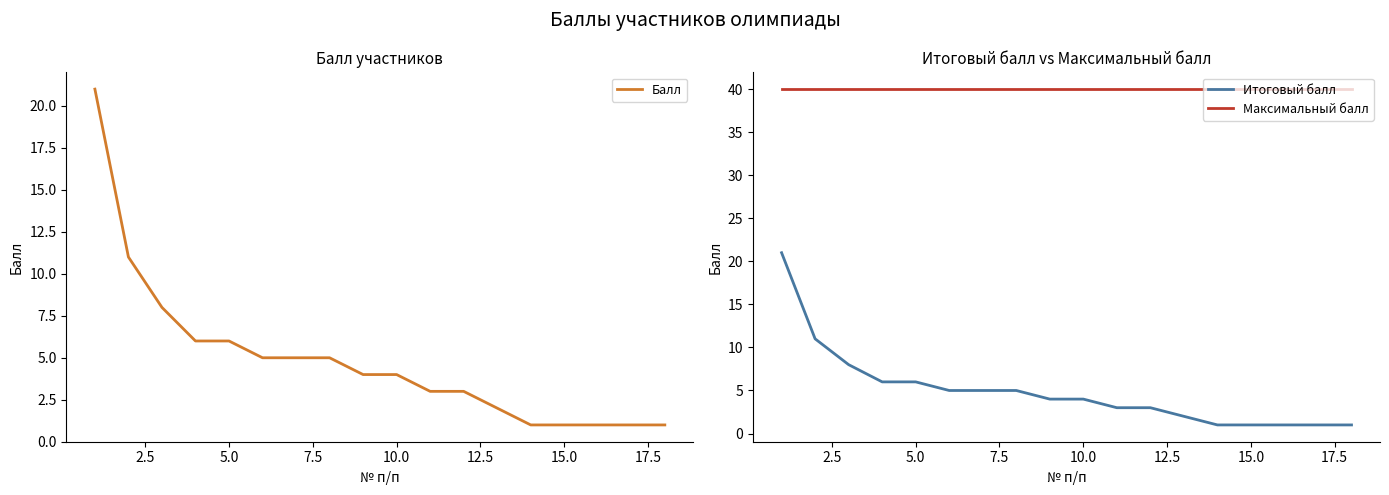

True or false: Максимальный балл and Итоговый балл intersect in this chart.

False